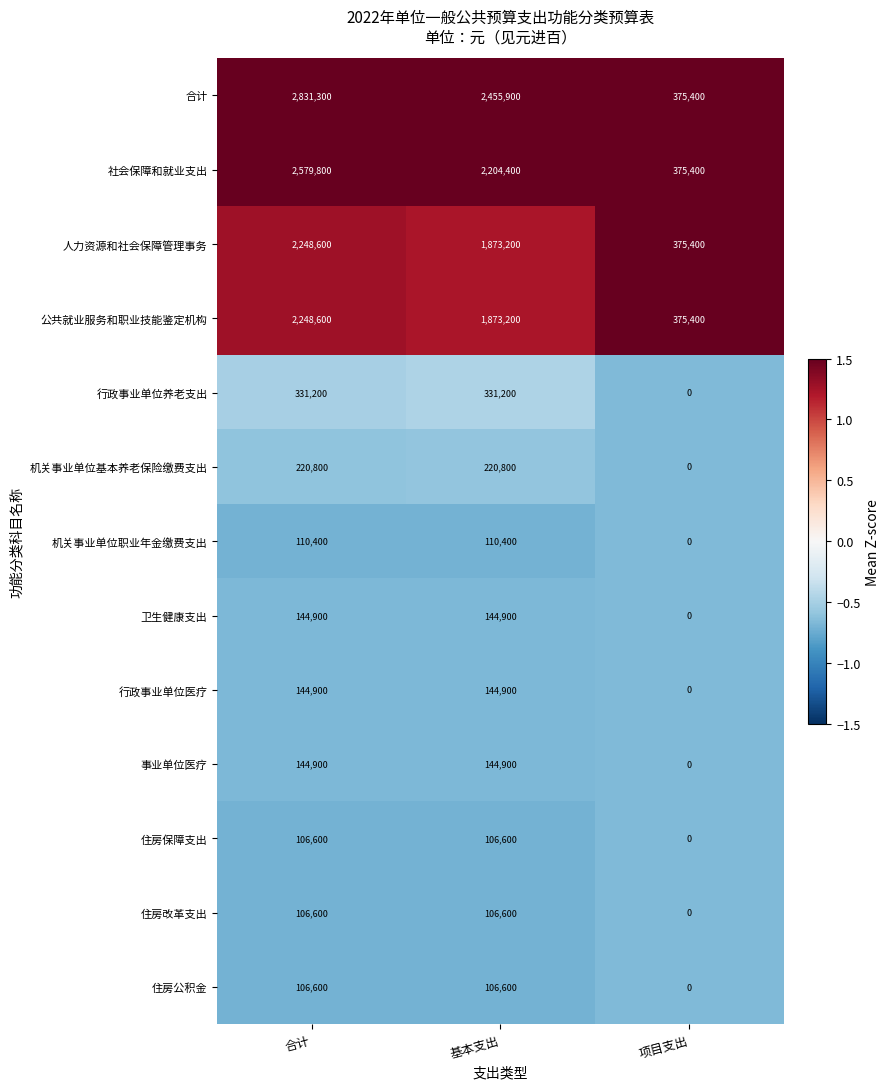

Which category has the lowest value in the 机关事业单位职业年金缴费支出 series?

项目支出